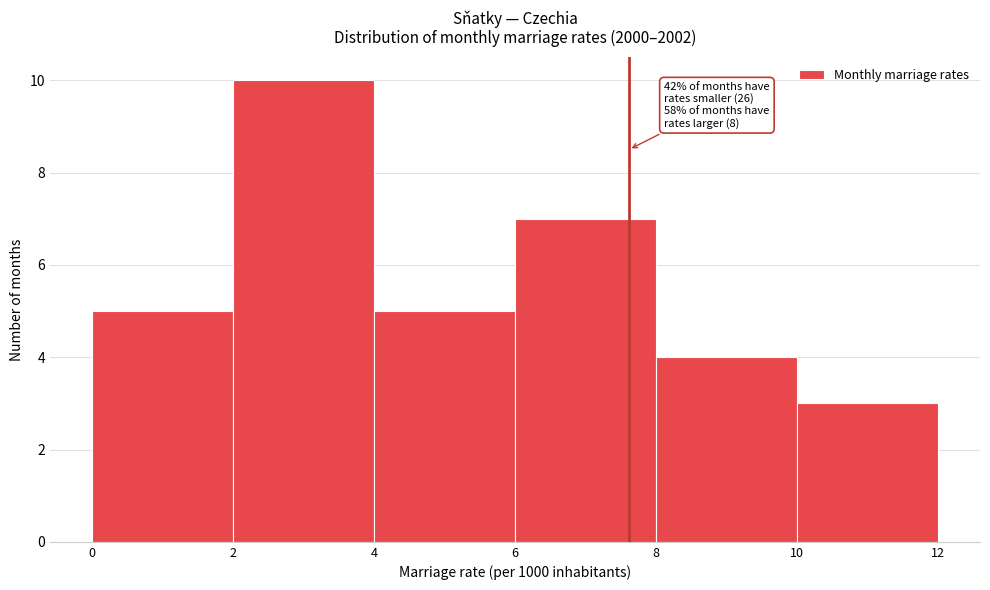

Over which range of the x-axis is the bar tallest?

2 to 4